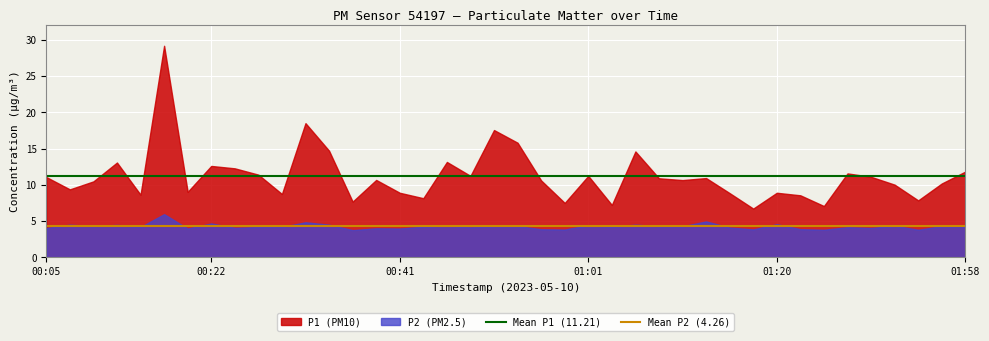

At which label does Mean P2 (4.26) reach its peak?

00:05